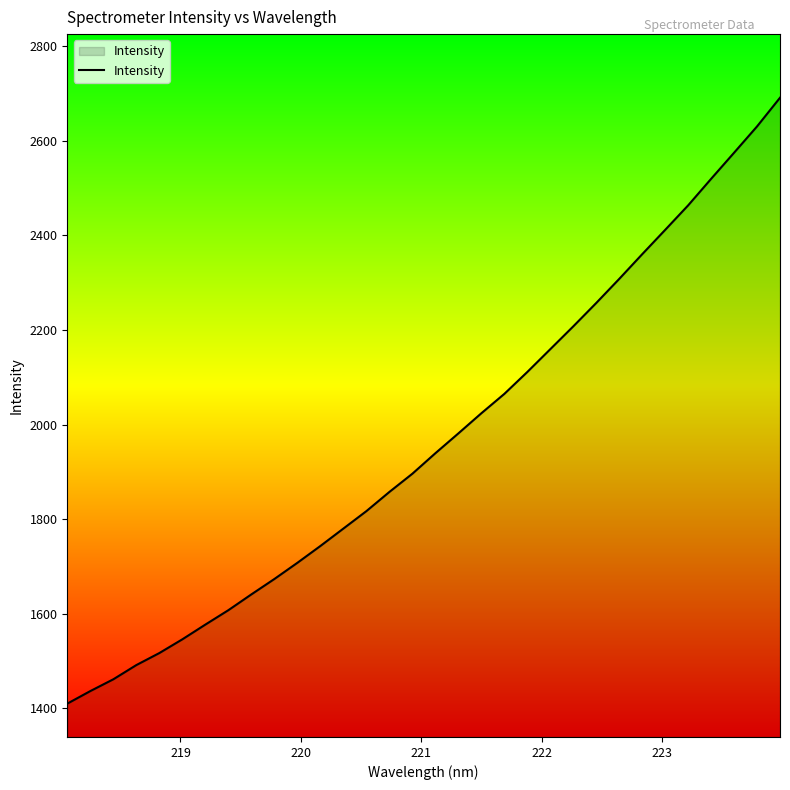

What is the minimum value shown in the chart?

1409.7